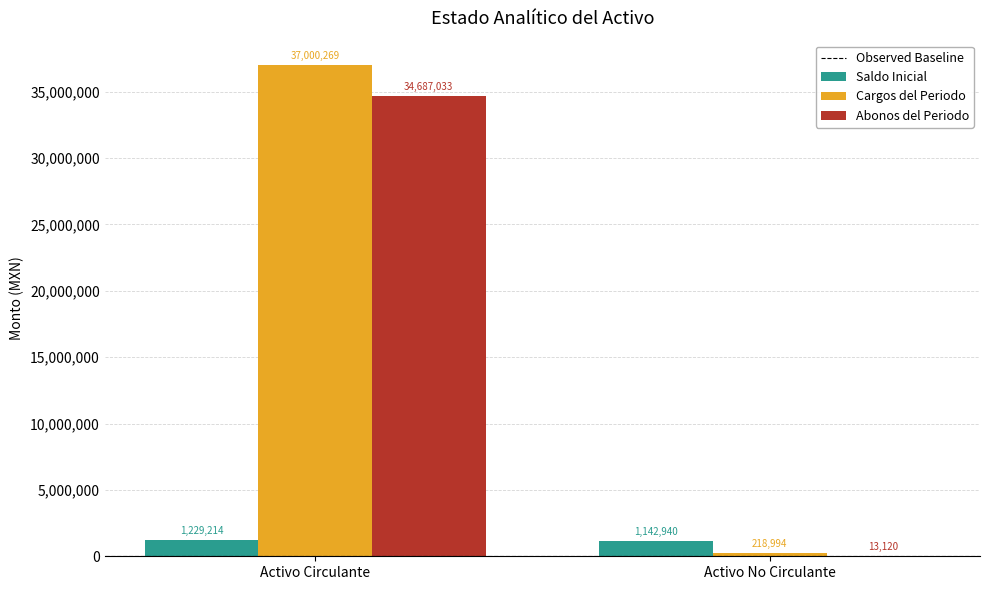

Where is Abonos del Periodo nearest to the value 17350076?

Activo No Circulante